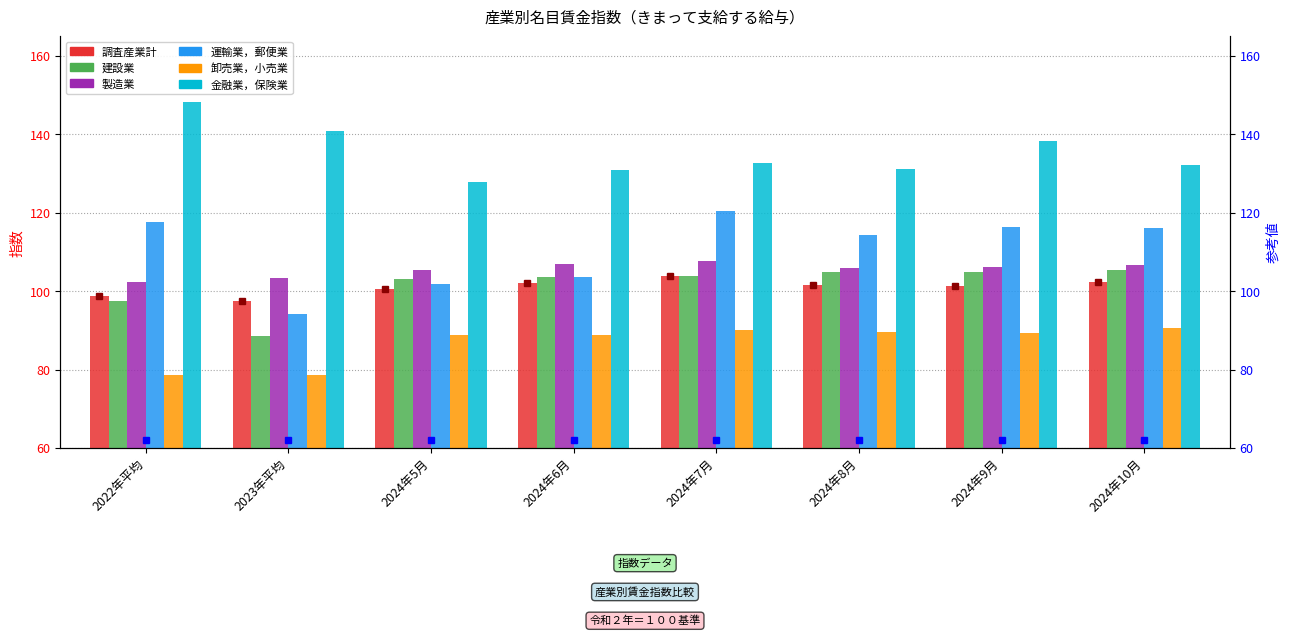

At which label does 建設業 first exceed 103?

2024年5月